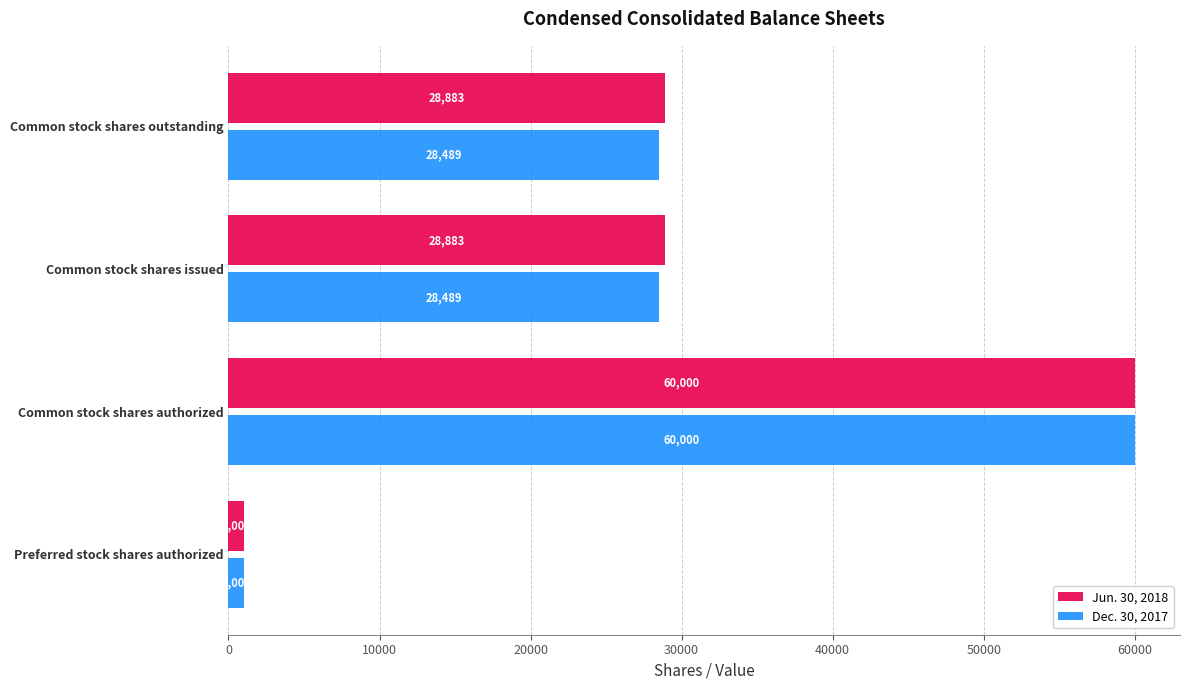

What is the minimum value shown in the chart?

1000